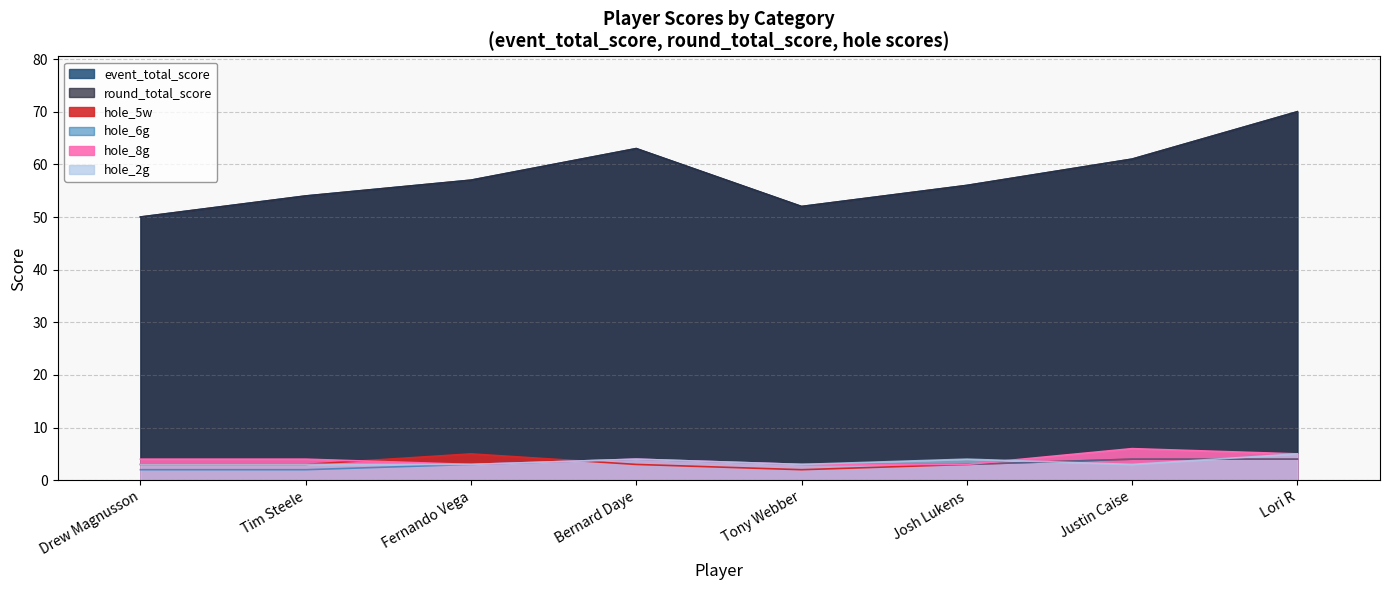

Is the value of hole_8g at Justin Caise greater than the value of round_total_score at Drew Magnusson?

No